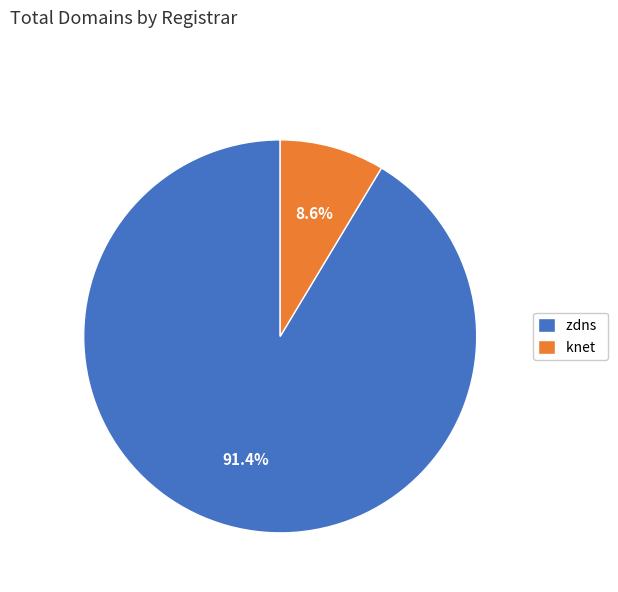

What percentage is the knet slice, to the nearest percent?

9%